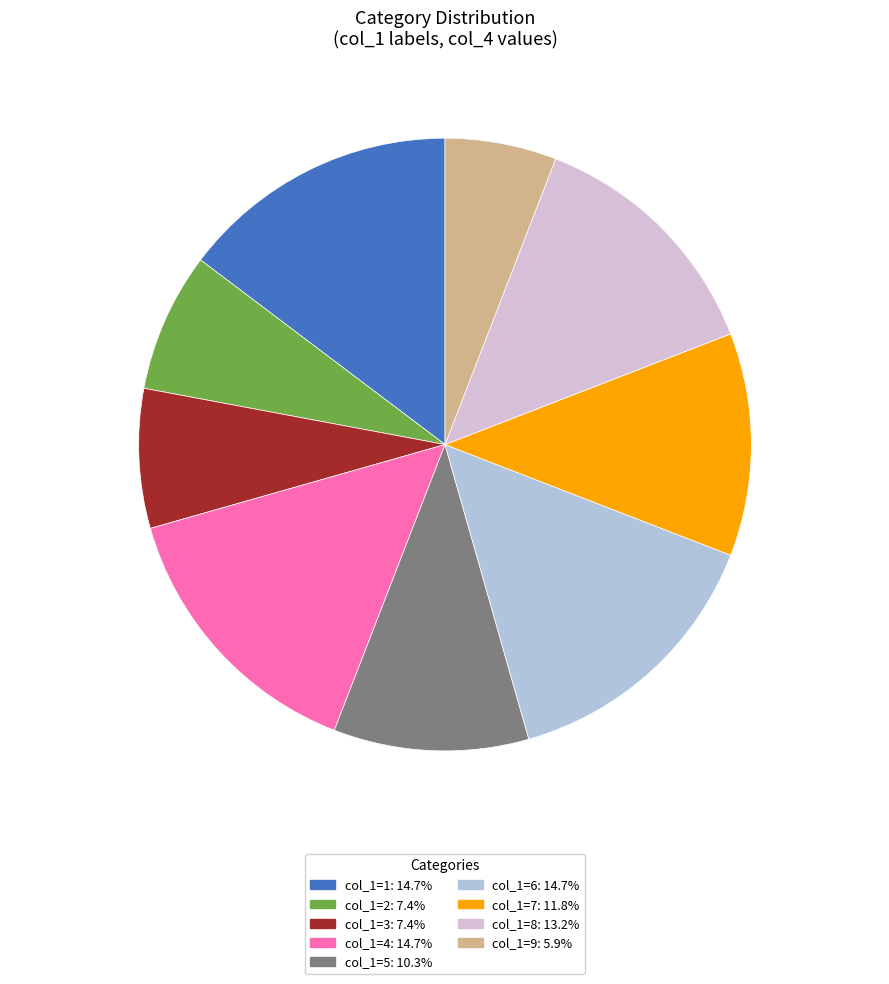

Does col_1=6: 14.7% account for over 50% of the chart?

No